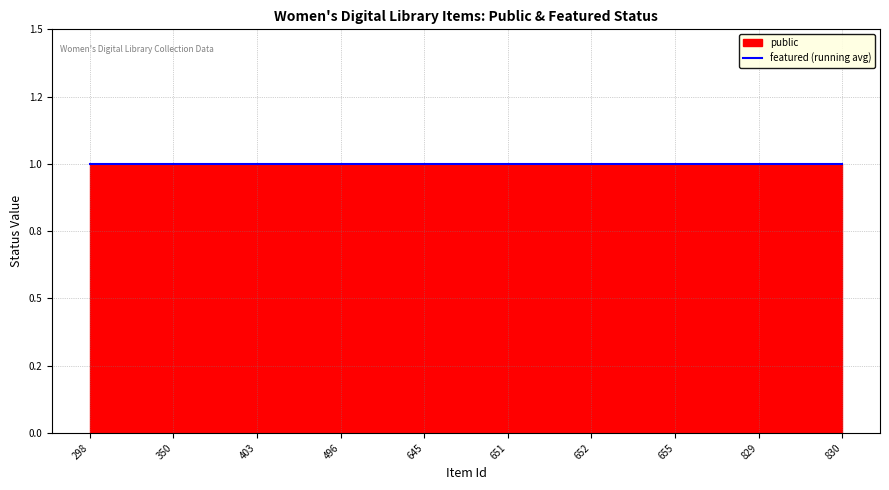

True or false: featured has more than 0 interior local peaks.

False